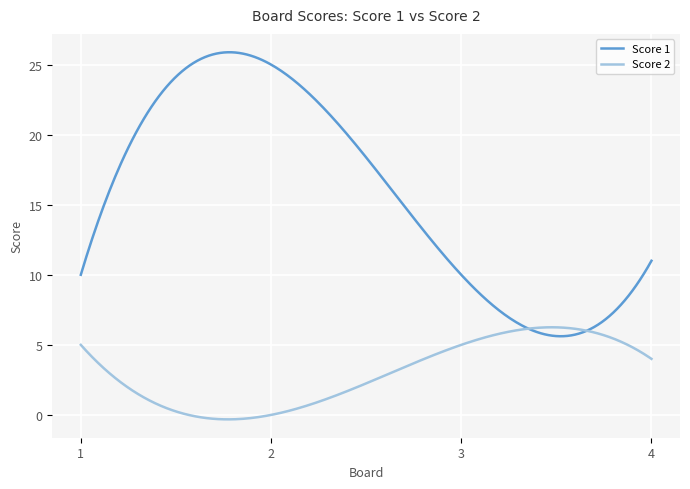

Which series has the widest spread of values?

Score 1